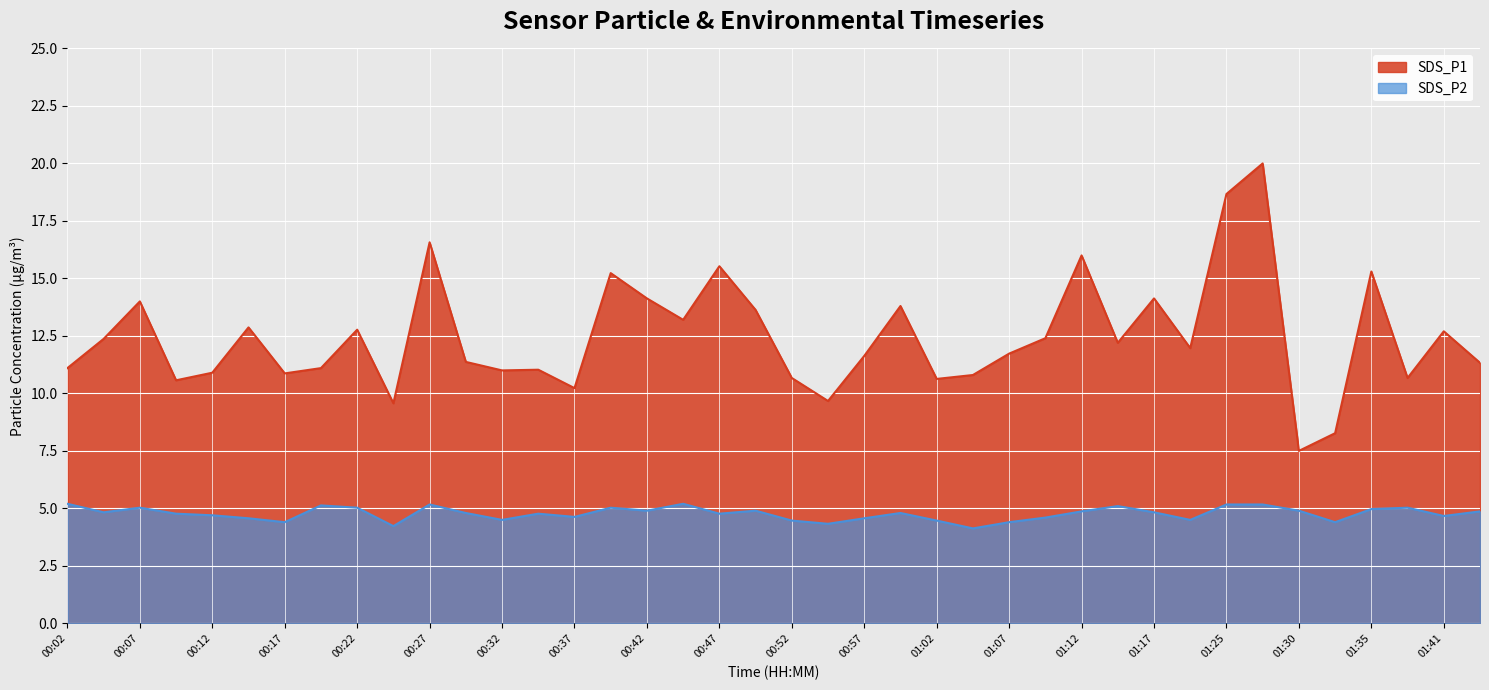

At which category is the sum across all series the highest?

01:28